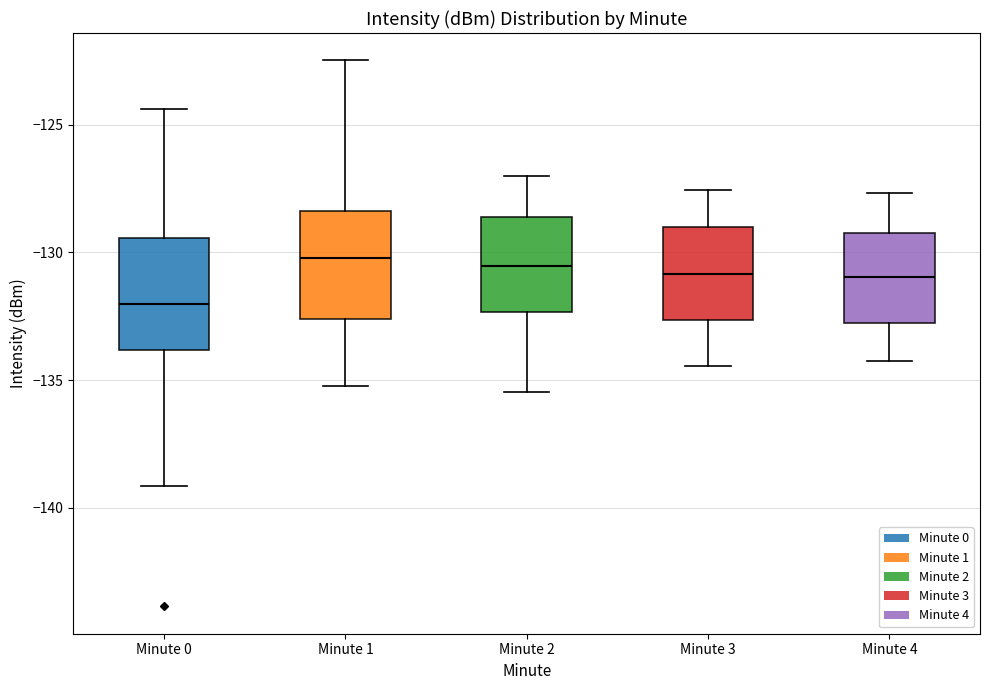

Reading left to right, transcribe this box plot: for each box, give where its median line is, the range the box spans, and where its two whiskers end, as read against the y-axis. The values are not printed on the chart, so give them approximately, as read against the axis.

Minute 0: median -132.0, box -134.0 to -129.5, whiskers -139.0 to -124.5
Minute 1: median -130.0, box -132.5 to -128.5, whiskers -135.0 to -122.5
Minute 2: median -130.5, box -132.5 to -128.5, whiskers -135.5 to -127.0
Minute 3: median -131.0, box -132.5 to -129.0, whiskers -134.5 to -127.5
Minute 4: median -131.0, box -133.0 to -129.0, whiskers -134.0 to -127.5